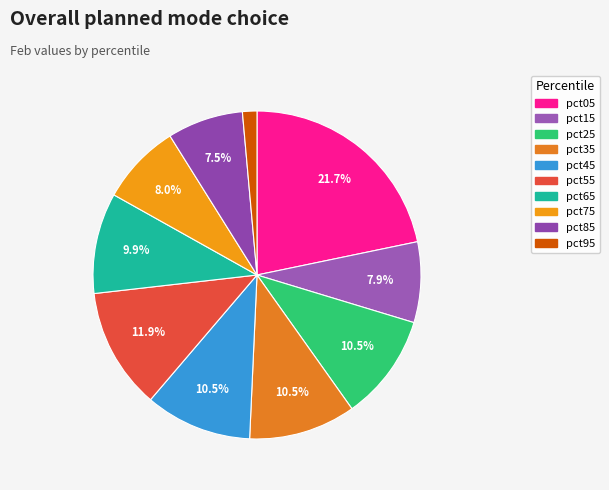

To the nearest percent, what is the average slice percentage?

10%